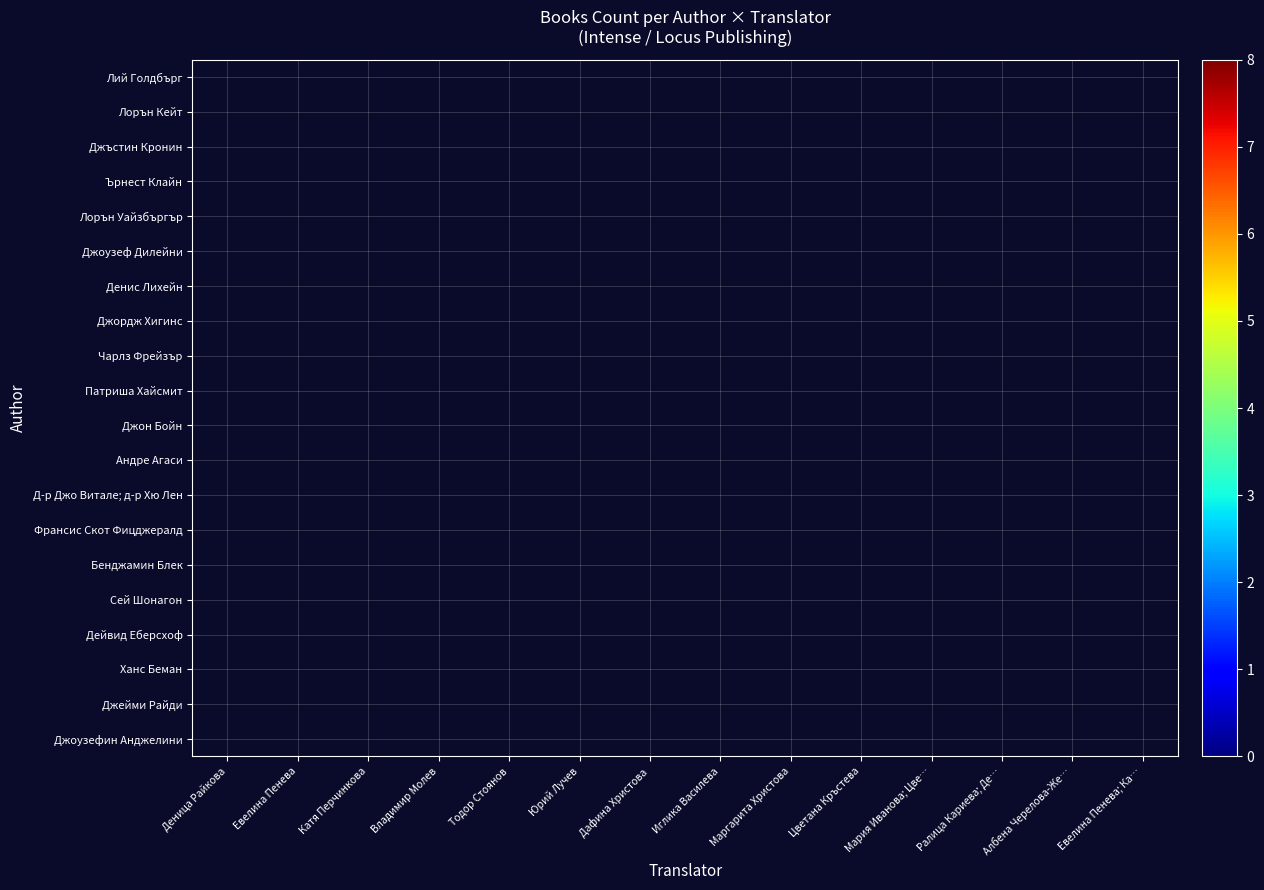

At how many categories does at least one series exceed 3?

1